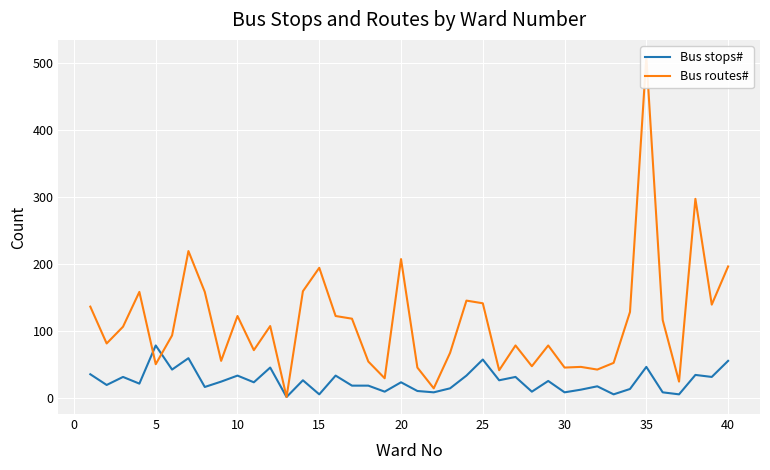

How many data points in Bus routes# are less than 106?

20